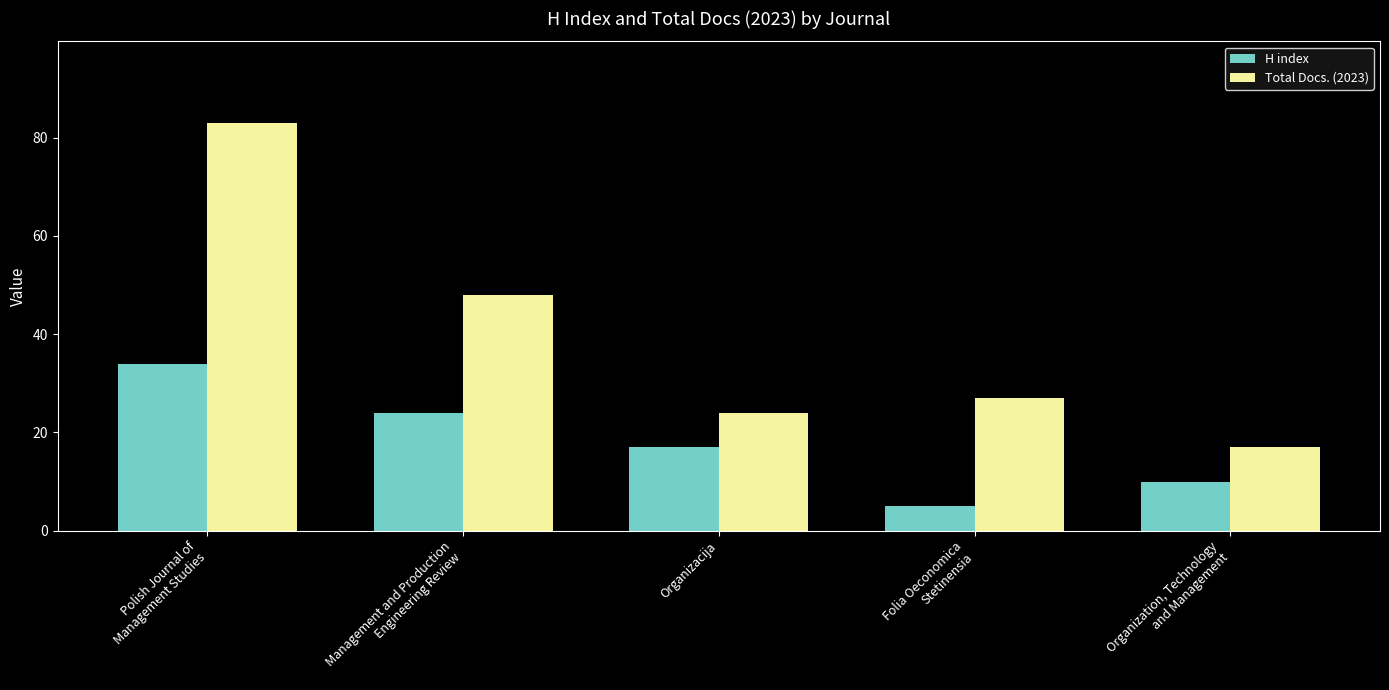

What position from the right is Polish Journal of
Management Studies?

5